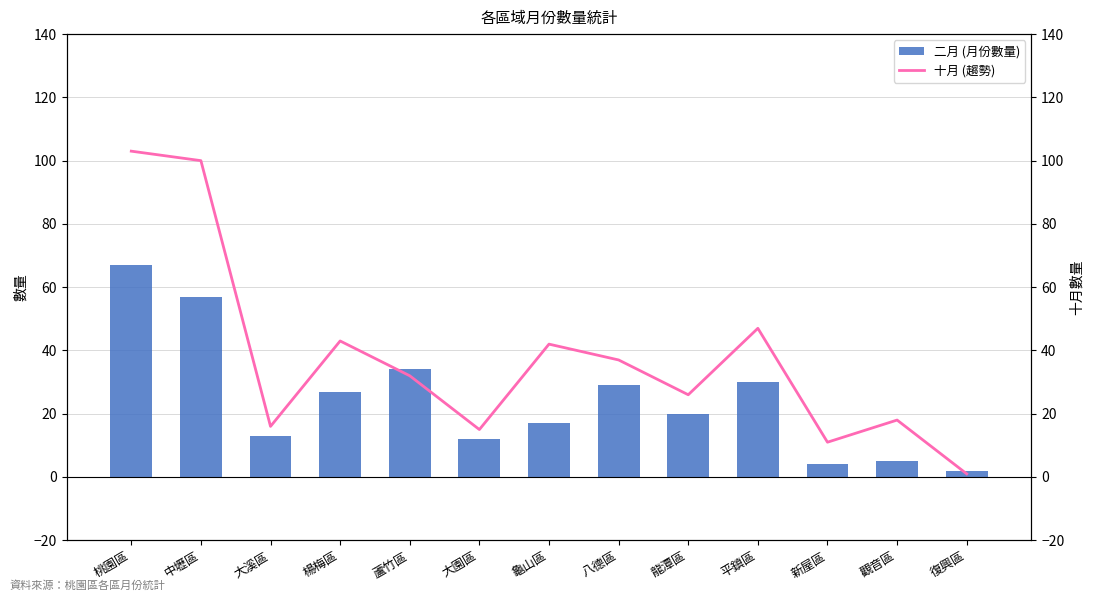

Reading left to right, transcribe all the data shown in this chart.

二月 (月份數量): 67	57	13	27	34	12	17	29	20	30	4	5	2
十月 (趨勢): 103	100	16	43	32	15	42	37	26	47	11	18	1